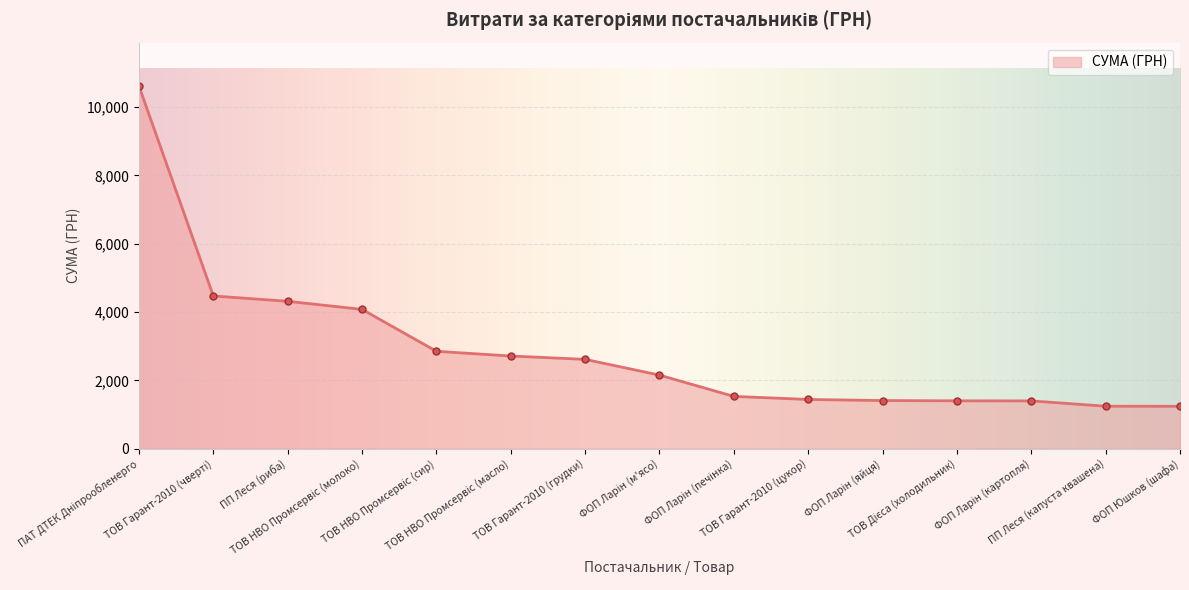

What is the value of the 15th point from the left?

1239.0